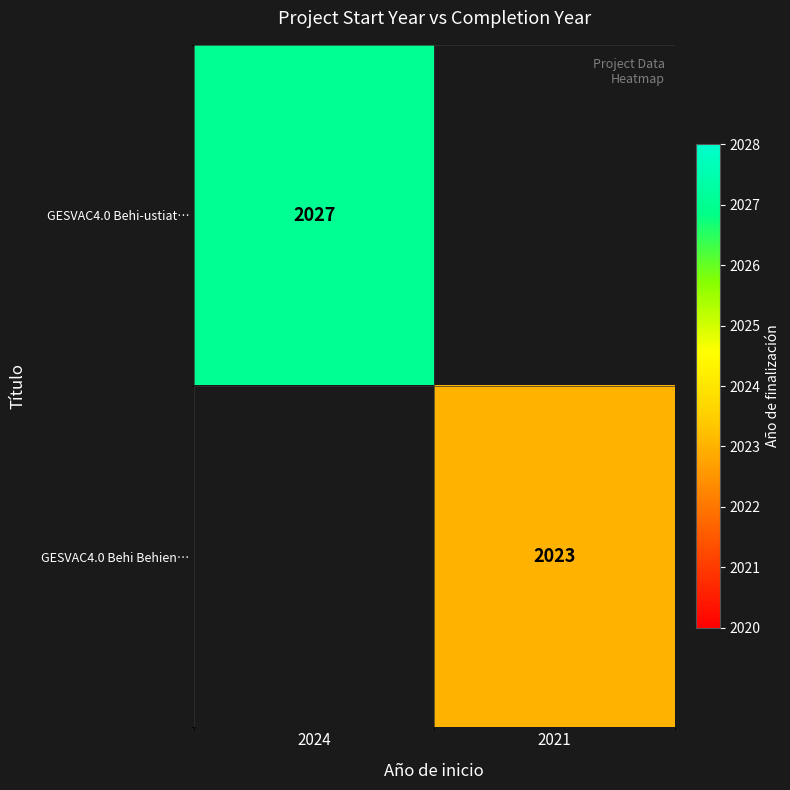

True or false: GESVAC4.0 Behi-ustiat… has a value of 2027 at 2024.

True